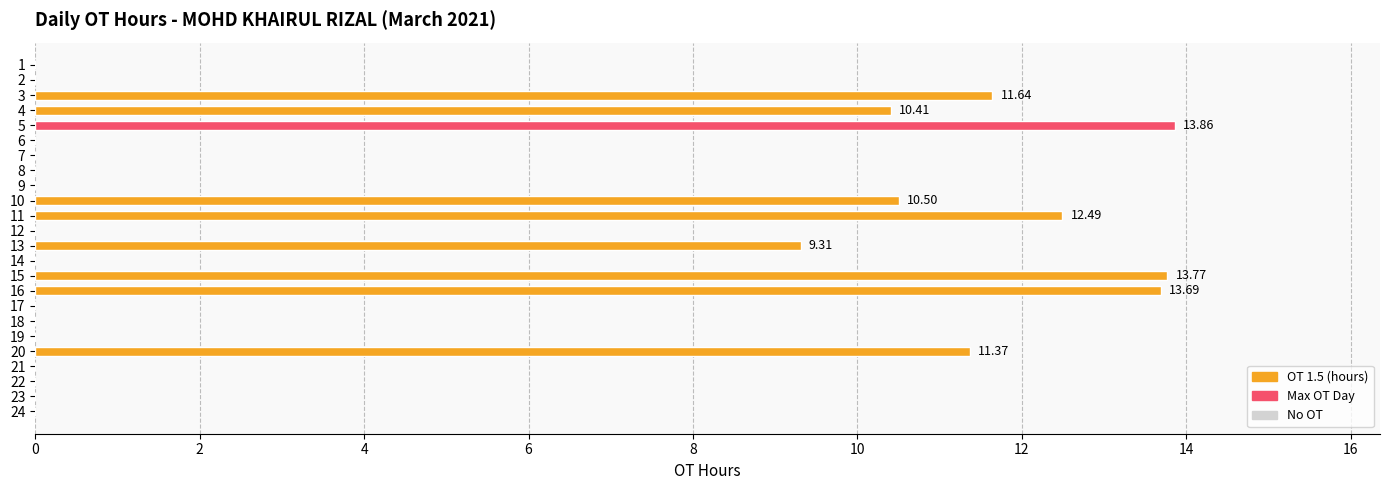

The value at 12 is 5.0. True or false?

False